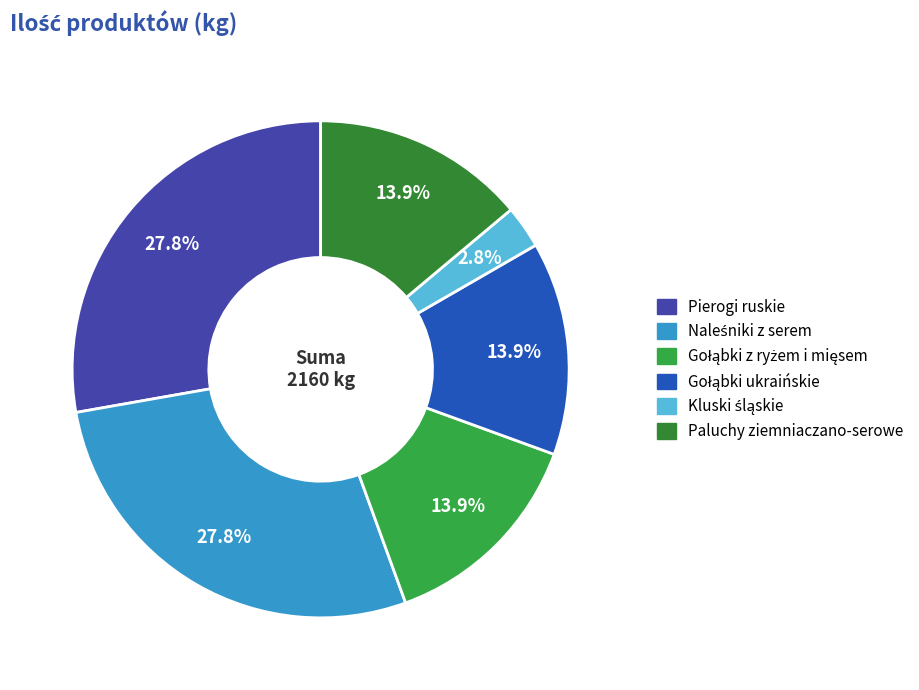

To the nearest percent, what portion does Paluchy ziemniaczano-serowe represent?

14%